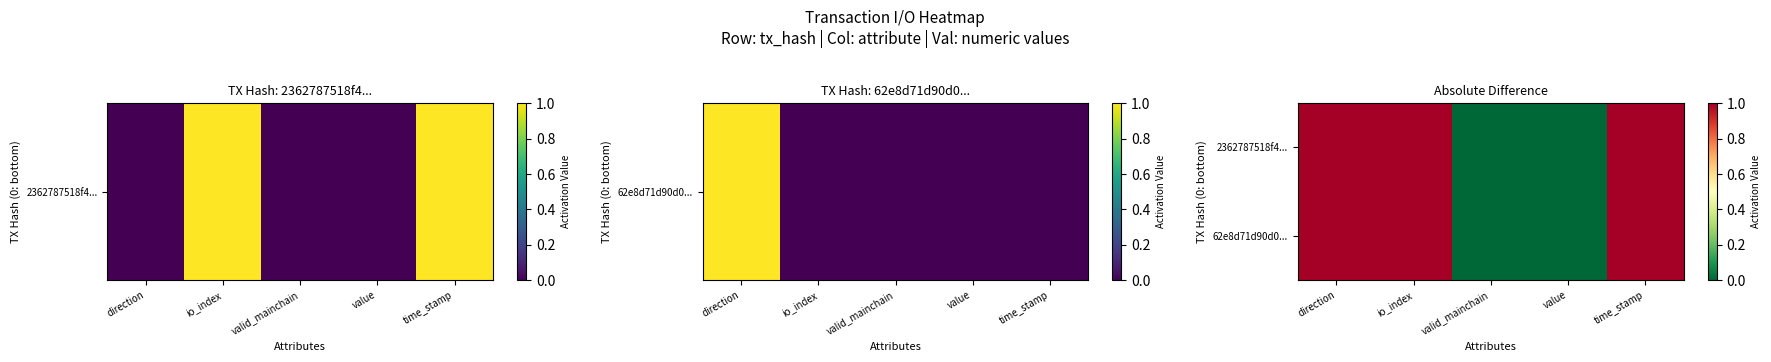

How many data points does each series have?

5